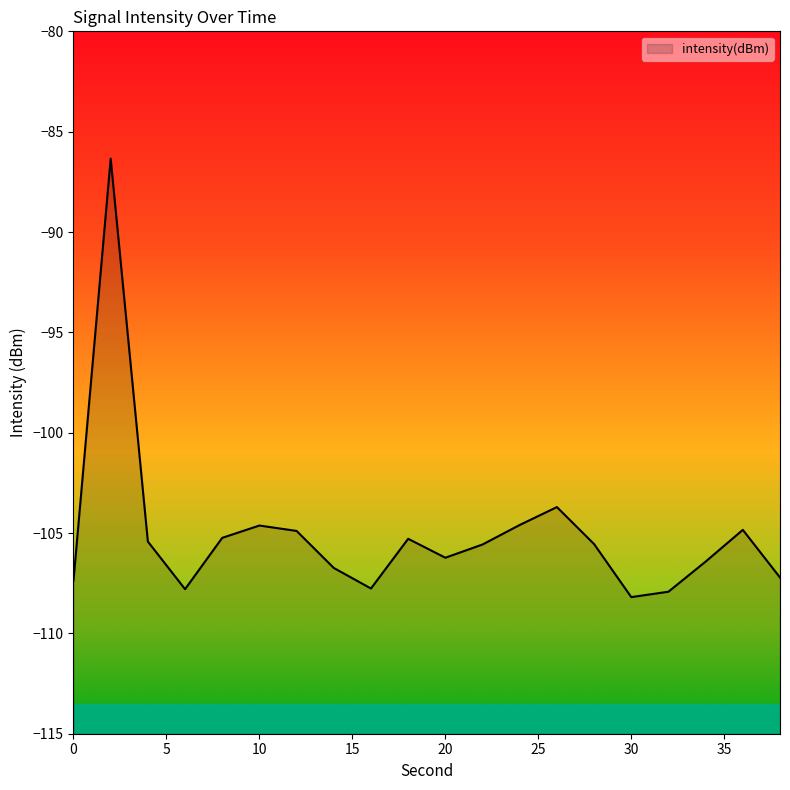

How many lines are shown in the chart?

1